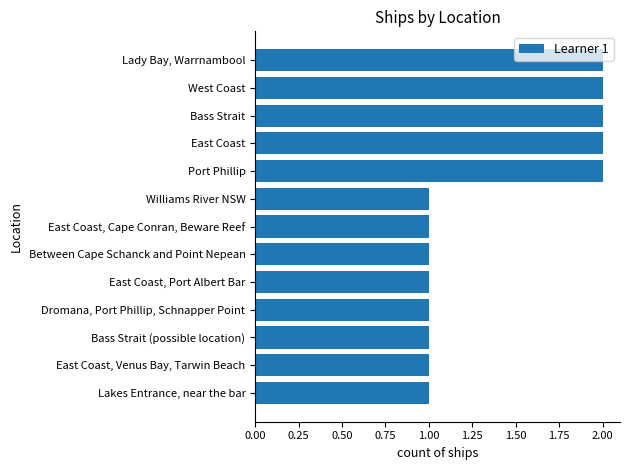

What is the ratio of the value at East Coast, Cape Conran, Beware Reef to the value at Port Phillip?

0.5